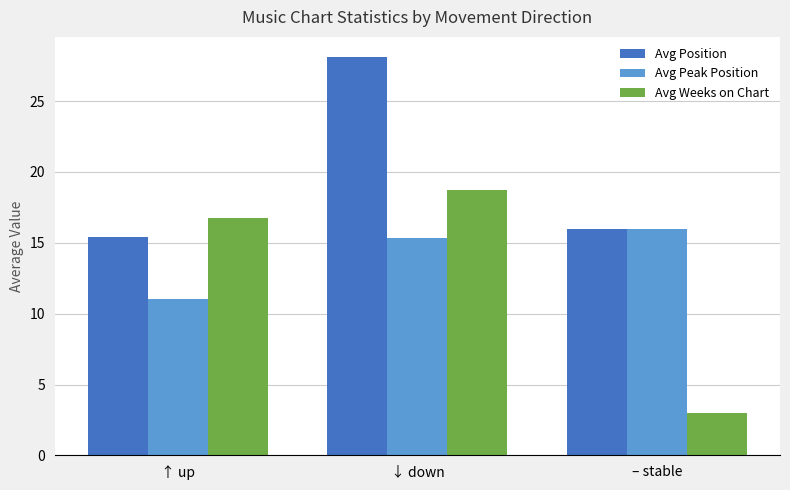

Are the bars grouped side by side (vs. stacked)?

Yes